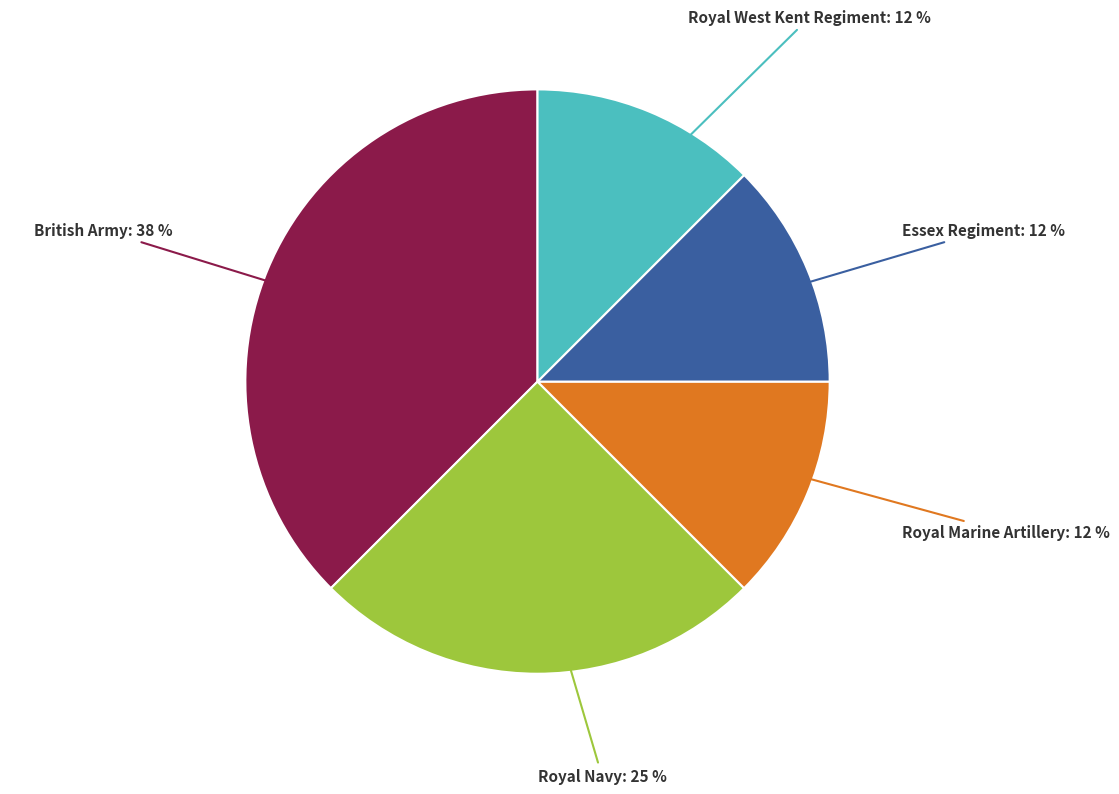

To the nearest percent, what is the average slice percentage?

20%